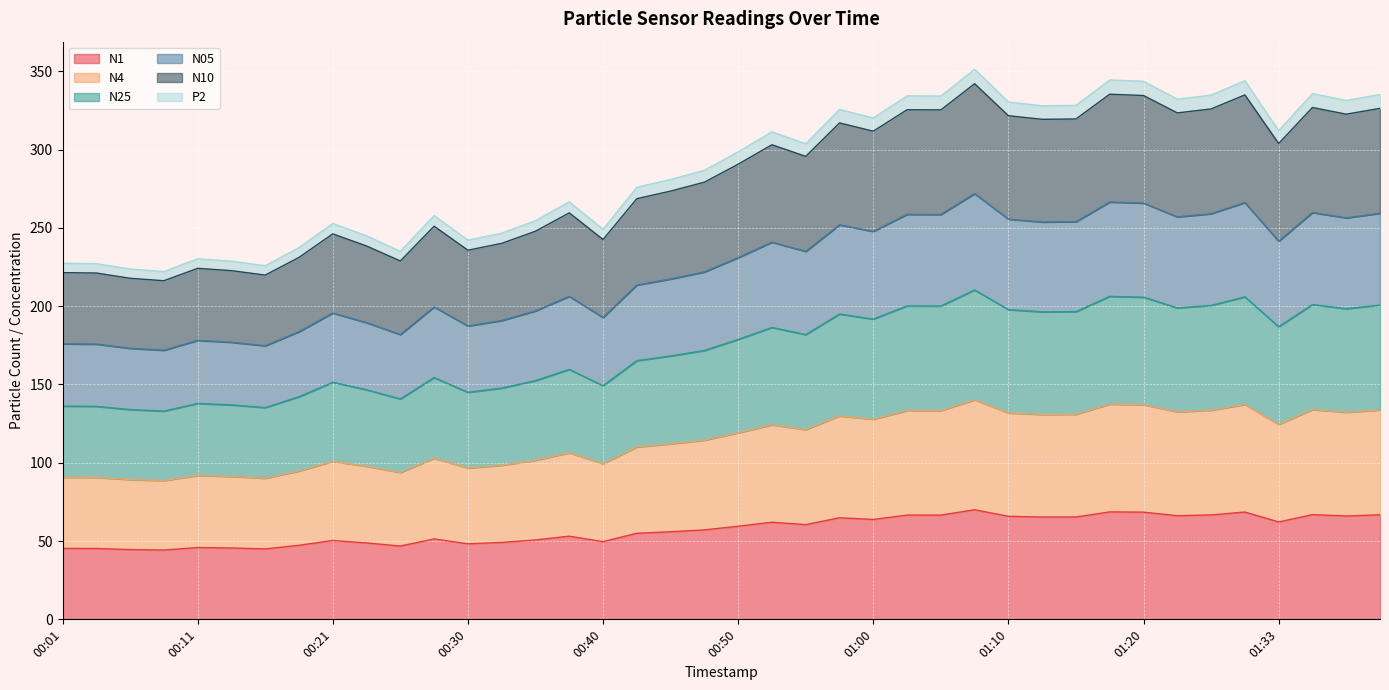

True or false: N1 and N10 cross at least once.

False